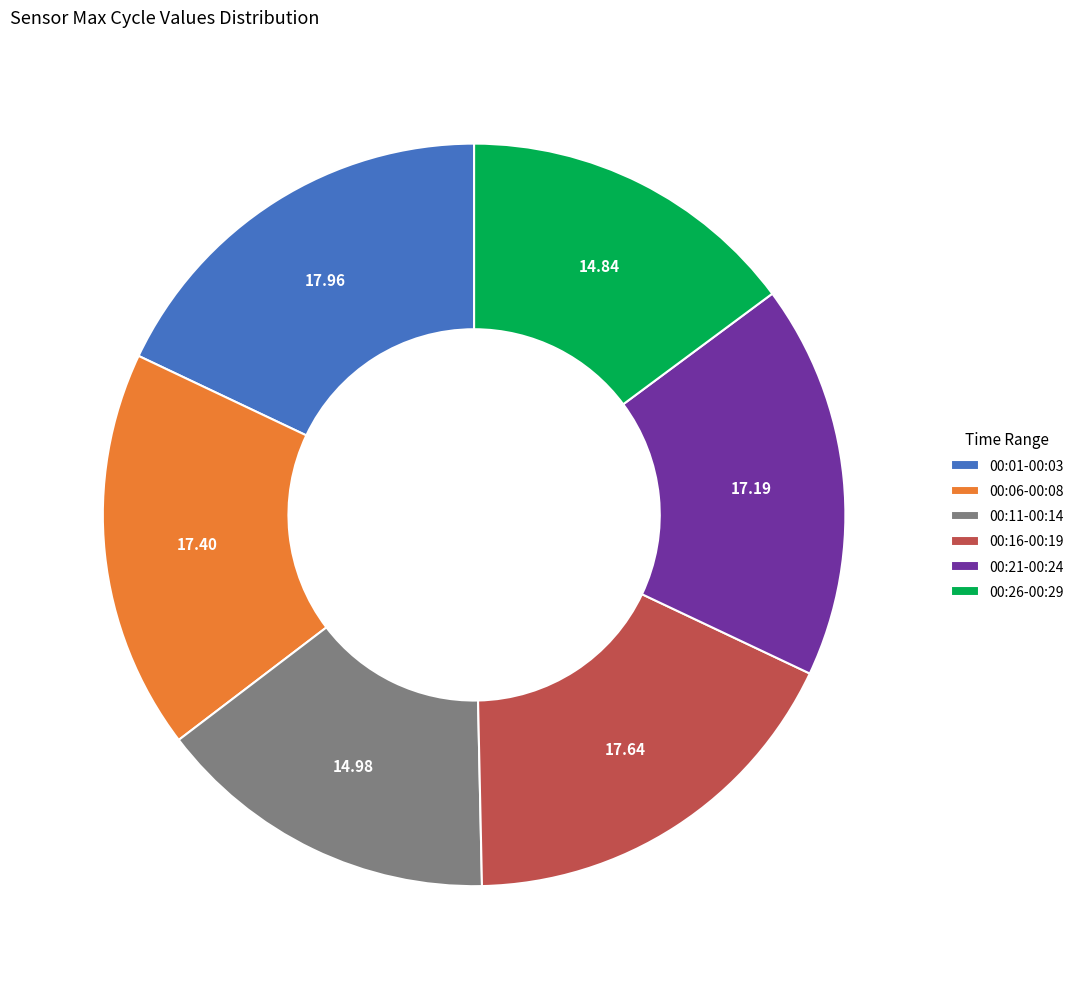

What is the ratio of the value at 00:06-00:08 to the value at 00:21-00:24?

1.0